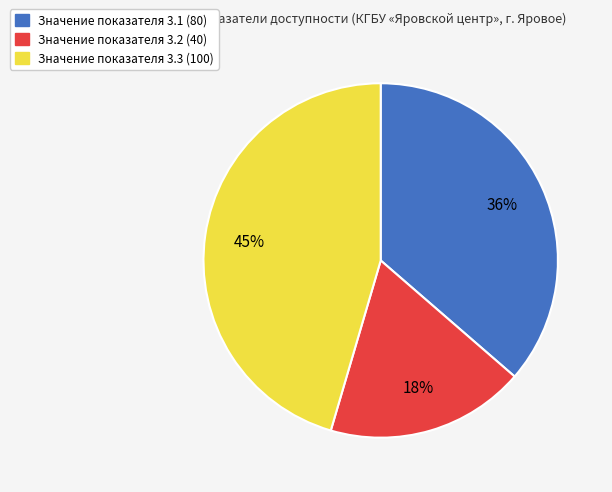

Do Значение показателя 3.2 (40) and Значение показателя 3.3 (100) together represent more than half of the pie?

Yes